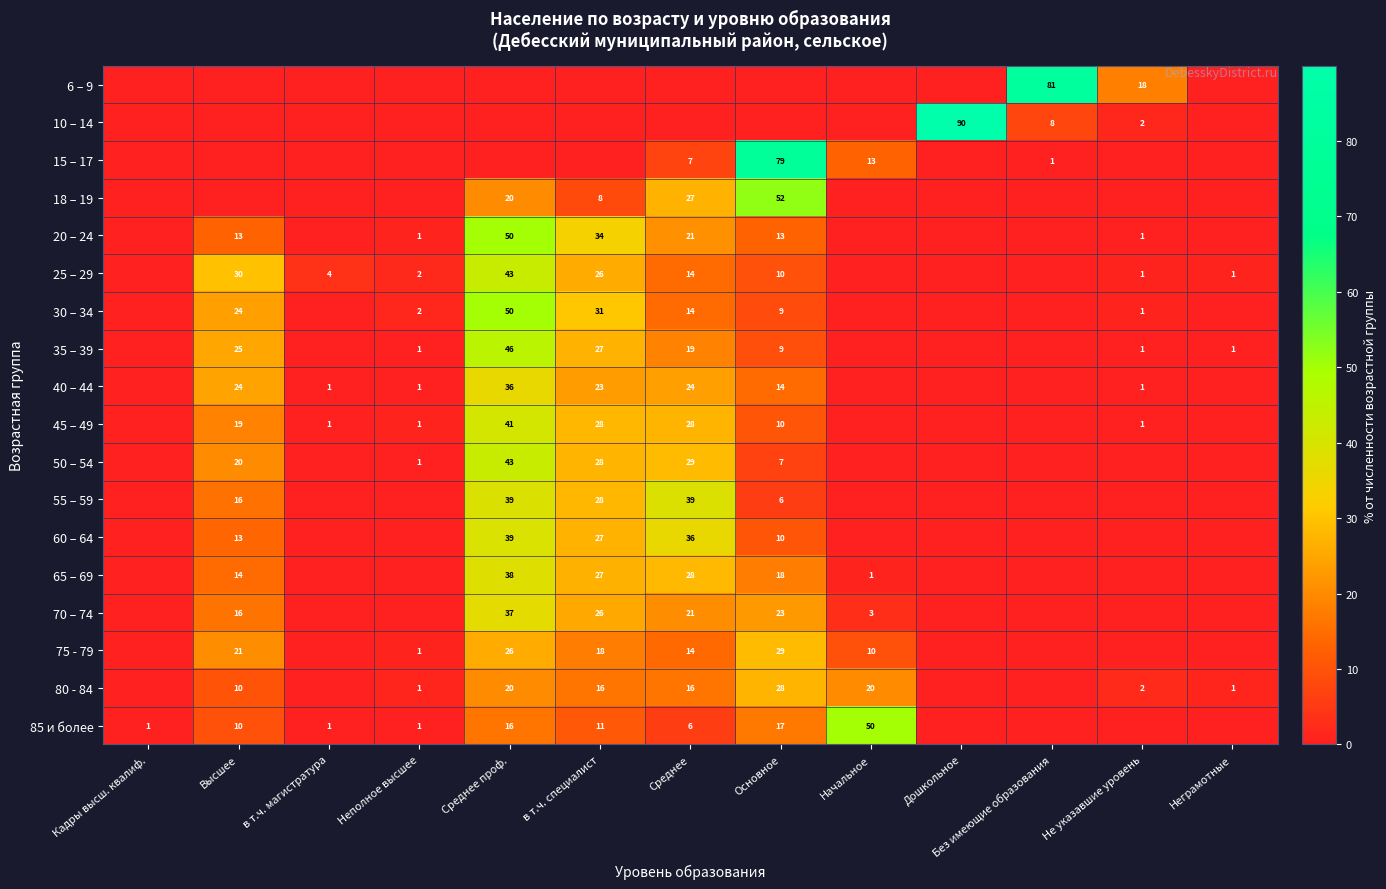

Rank the series by their maximum value, from lowest to highest.

80 - 84, 75 - 79, 40 – 44, 70 – 74, 65 – 69, 55 – 59, 60 – 64, 45 – 49, 25 – 29, 50 – 54, 35 – 39, 85 и более, 30 – 34, 20 – 24, 18 – 19, 15 – 17, 6 – 9, 10 – 14